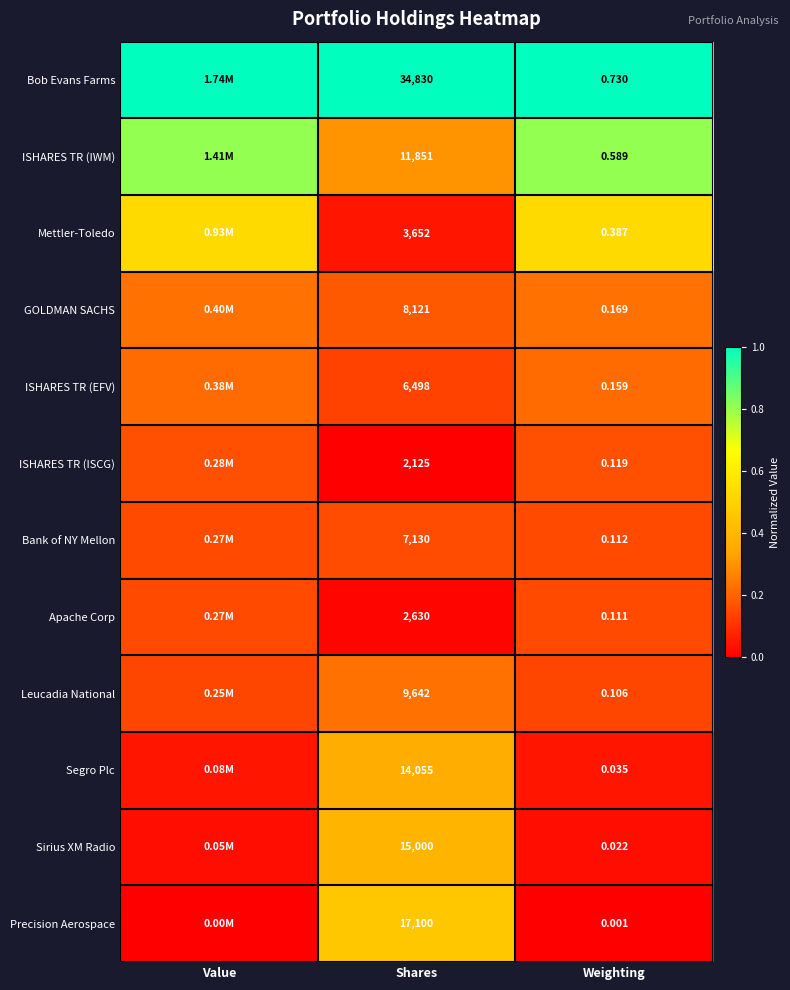

What is the total value across all series at Weighting?

2.5